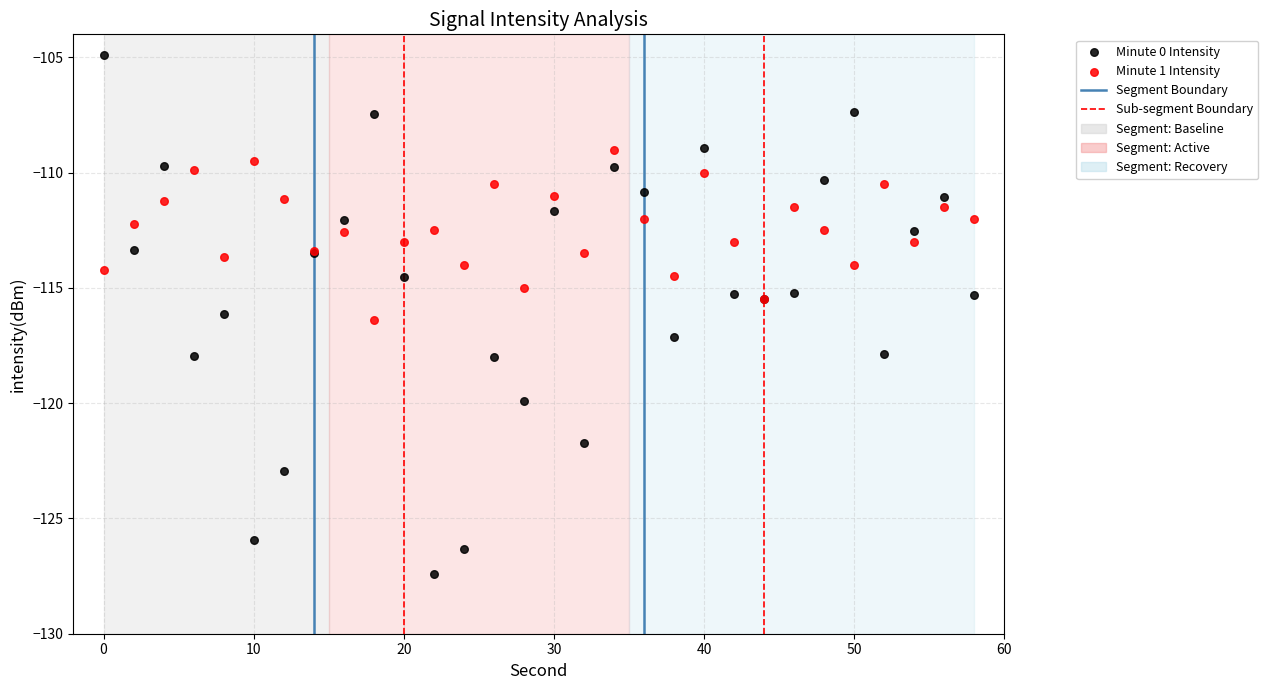

Which series reaches the maximum Y coordinate?

Minute 0 Intensity